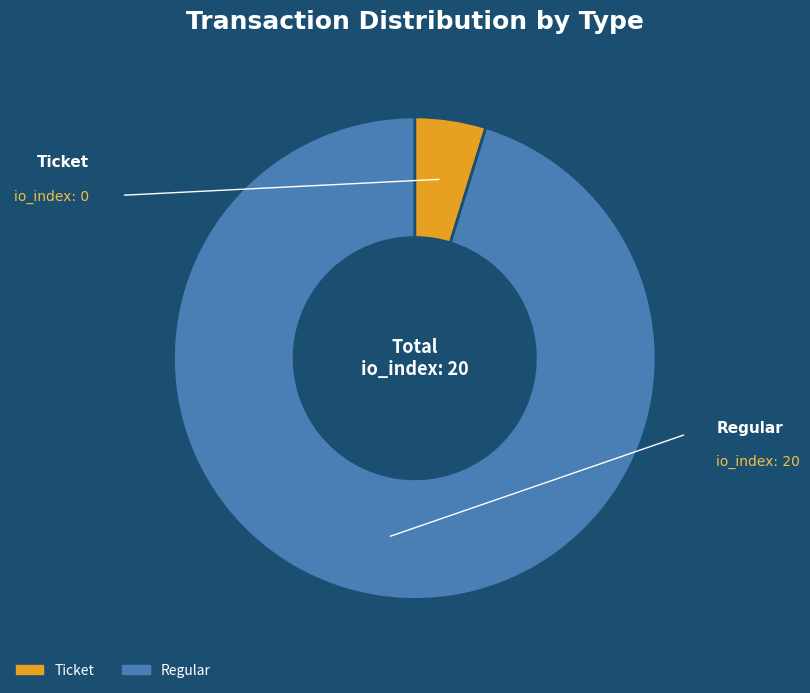

How many segments does this pie chart have?

2